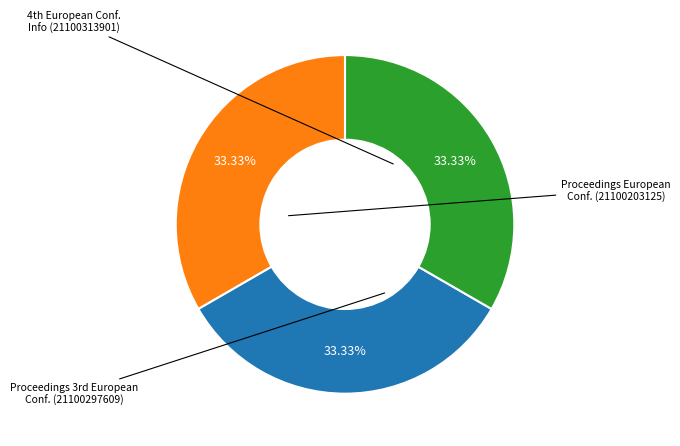

Is there any slice that represents more than half of the pie?

No